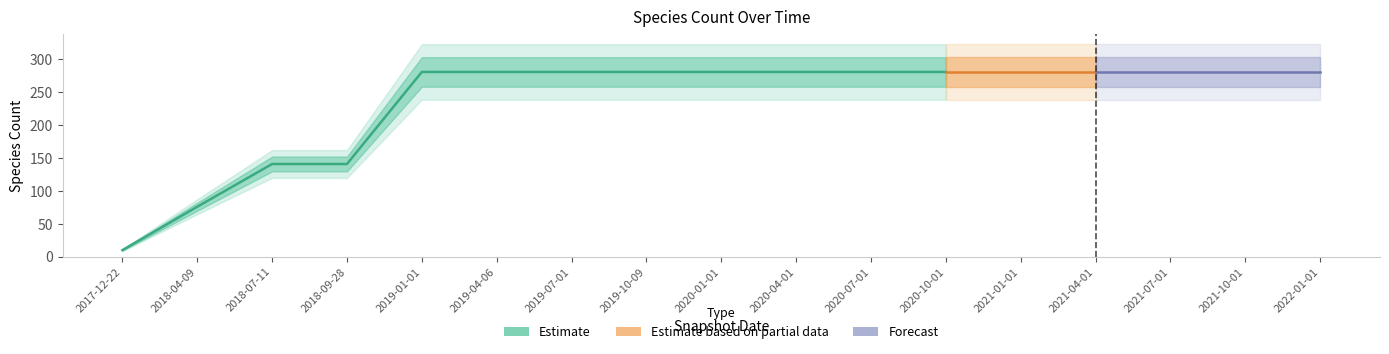

Which has a higher value, 2018-09-28 or 2021-01-01?

2021-01-01